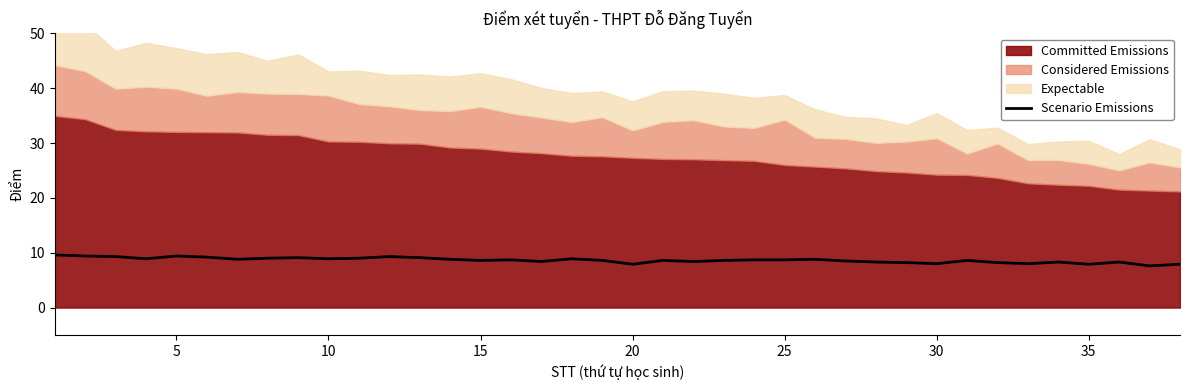

What is the difference between the maximum and second lowest values?

1.7